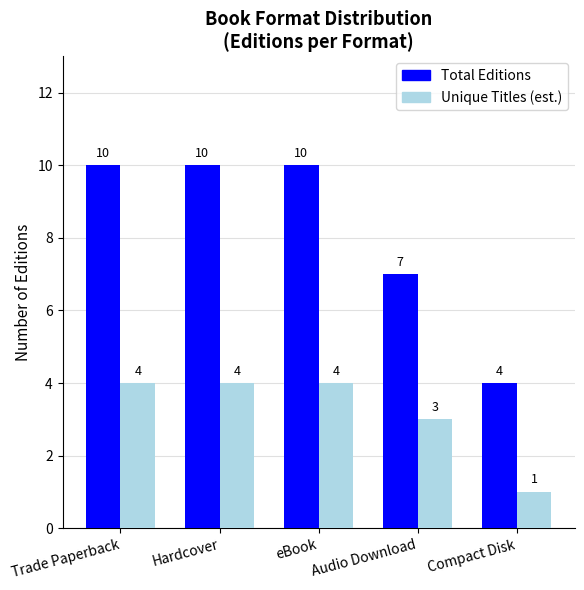

True or false: Unique Titles (est.) has a value of 4 at eBook.

True